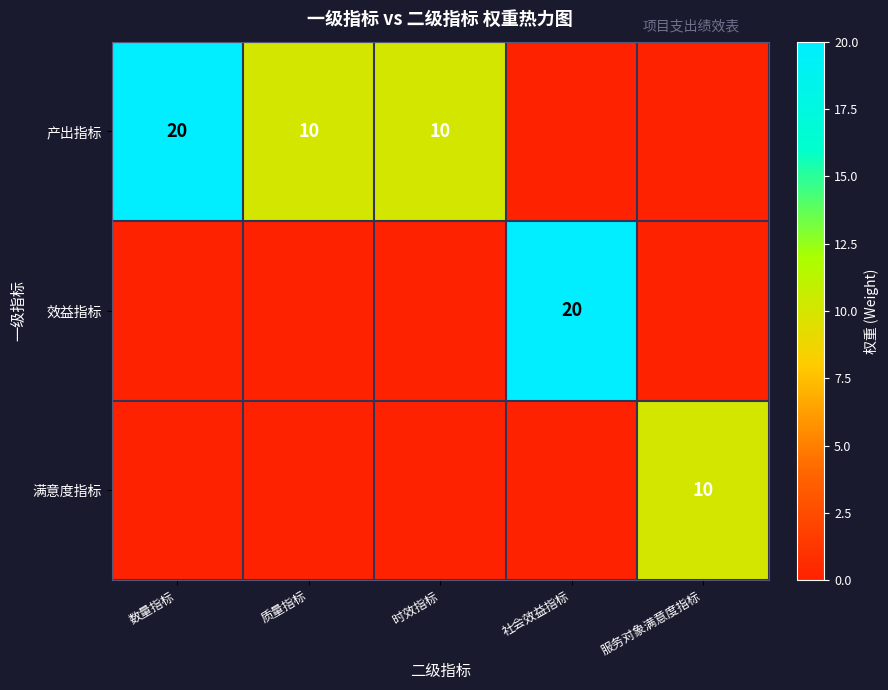

How many distinct data groups are displayed?

3